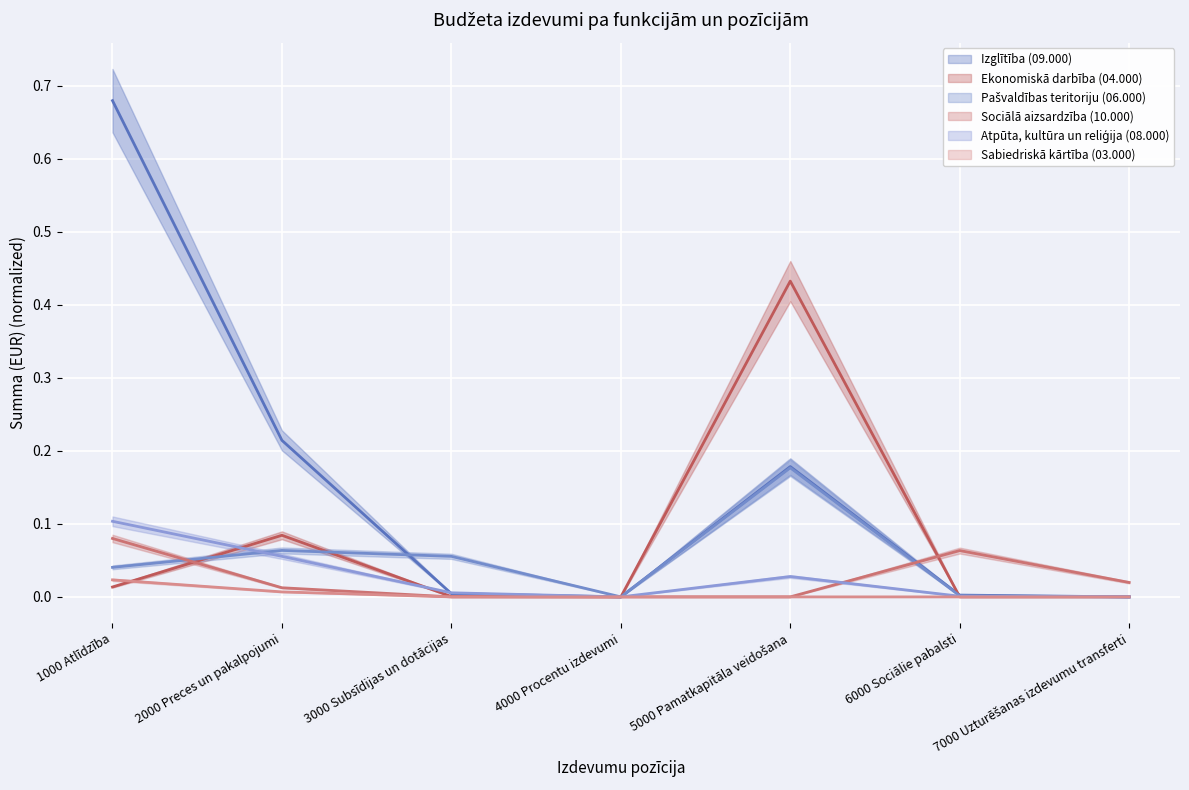

What is the sum of the Pašvaldības teritoriju (06.000) values at 3000 Subsīdijas un dotācijas and 2000 Preces un pakalpojumi?

0.1